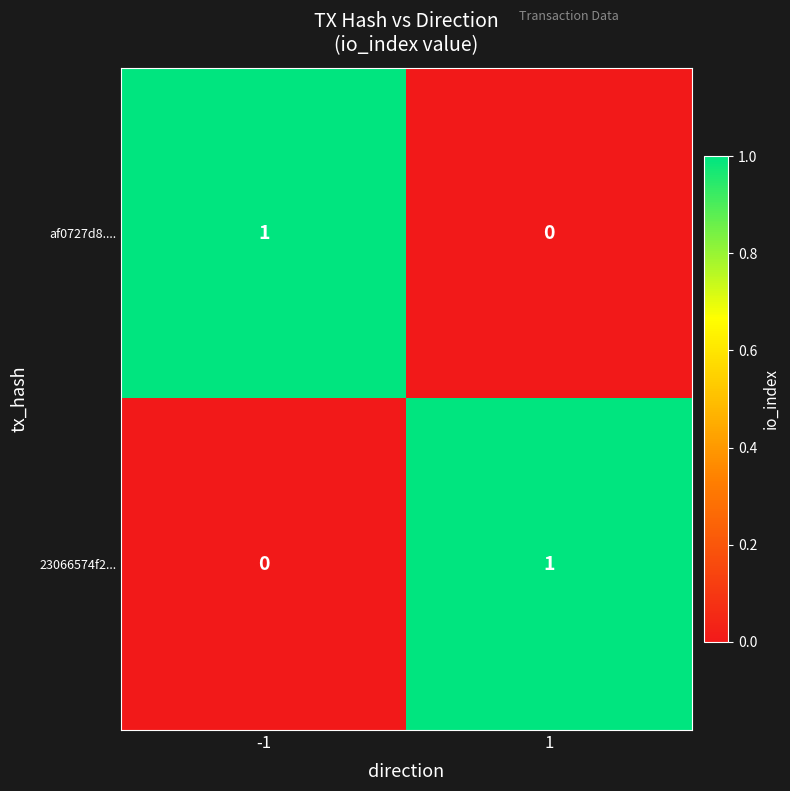

Rank the series at -1 from highest to lowest value.

af0727d8...., 23066574f2...